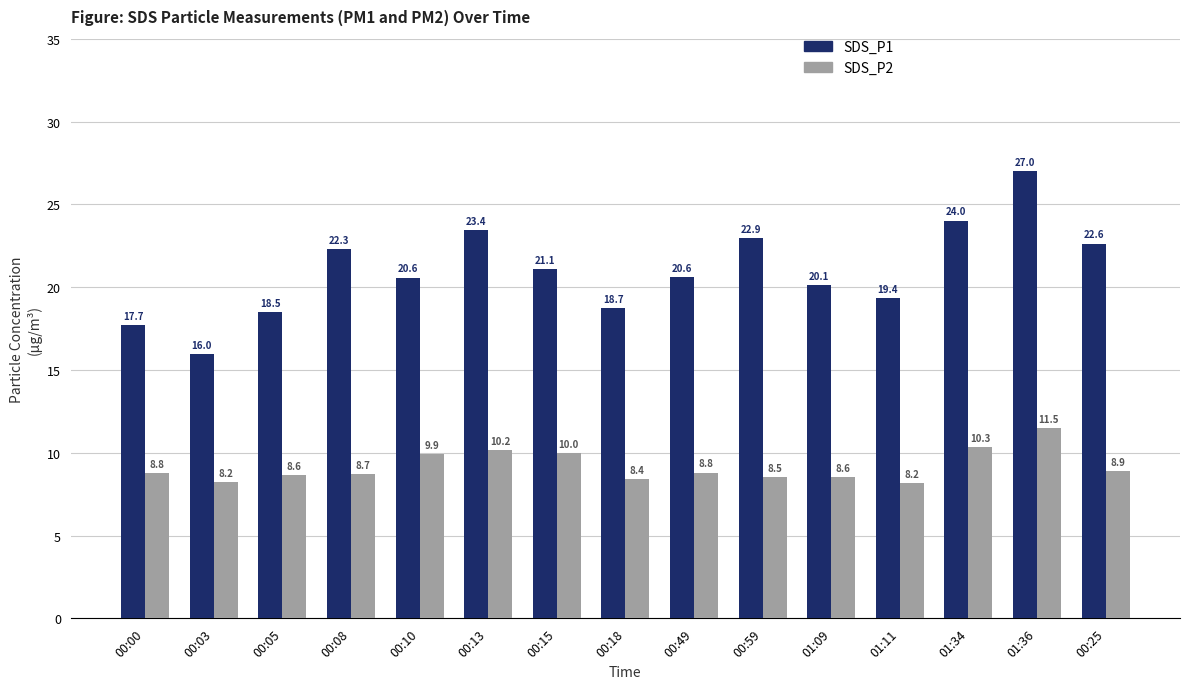

What is the difference between the second highest and minimum values in the SDS_P1 series?

8.0